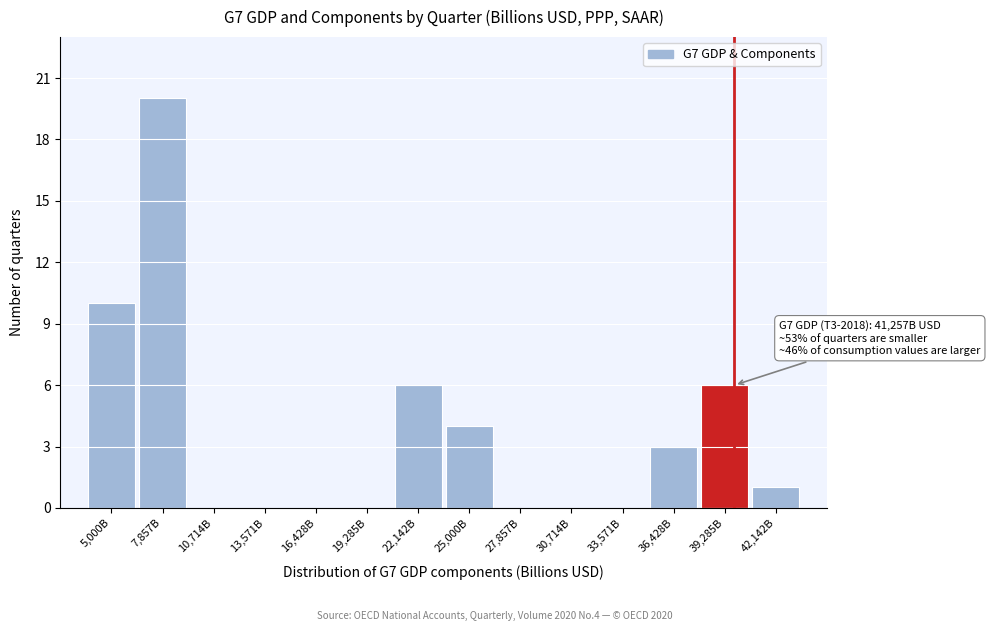

Reading left to right, list all the values displayed in this chart.

5,000B=10	7,857B=20	10,714B=0	13,571B=0	16,428B=0	19,285B=0	22,142B=6	25,000B=4	27,857B=0	30,714B=0	33,571B=0	36,428B=3	39,285B=6	42,142B=1